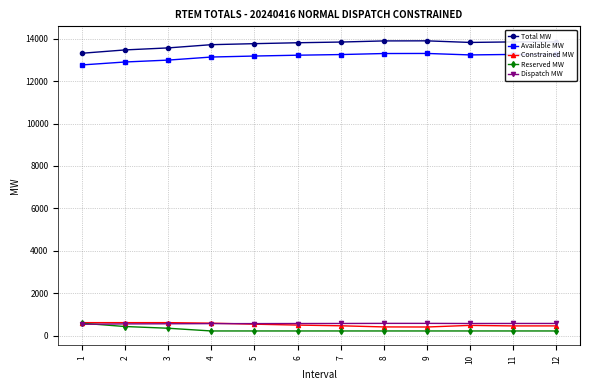

Is the value of Total MW at 9 greater than the value of Reserved MW at 6?

Yes